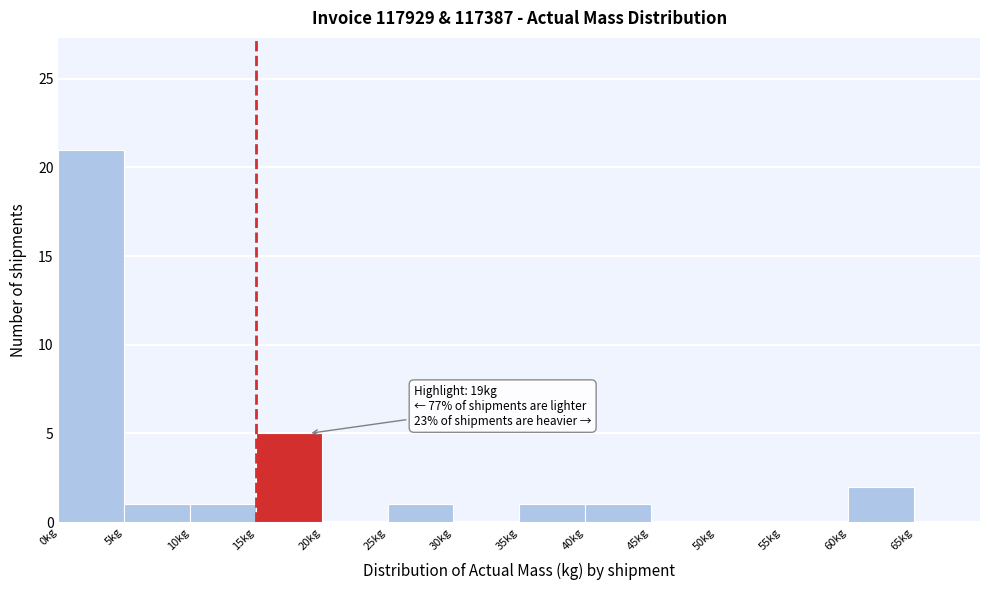

Which range on the x-axis has the tallest bar?

0 to 5